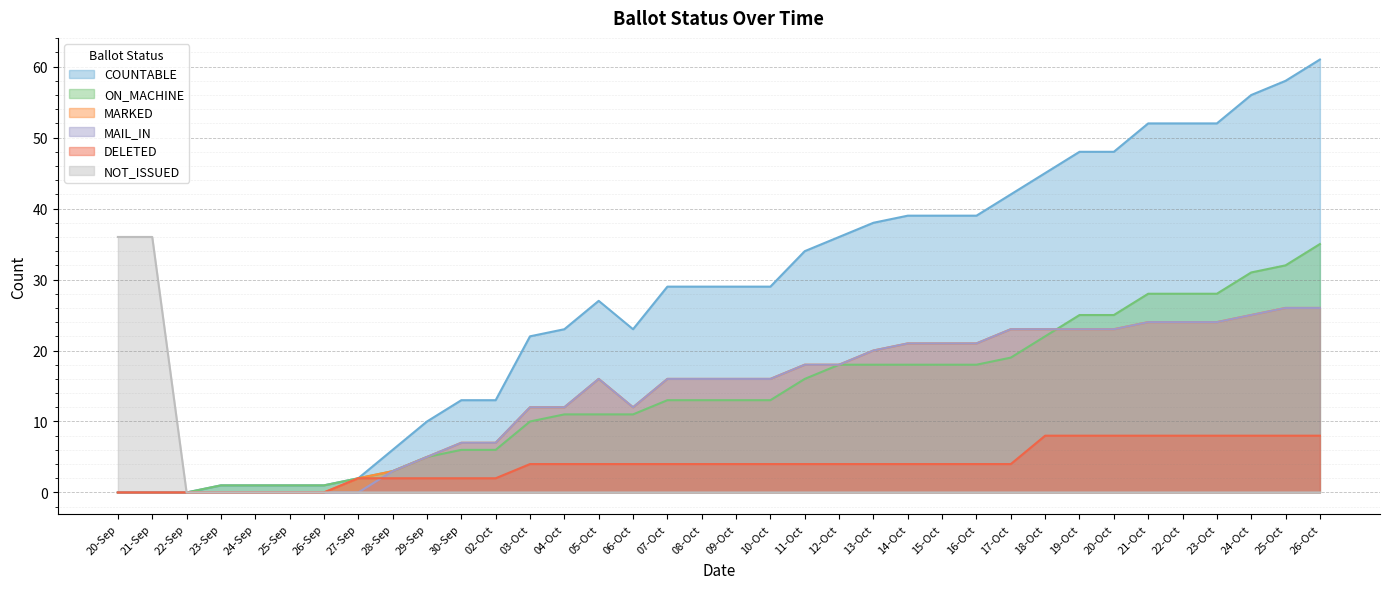

True or false: NOT_ISSUED has a value of -18 at 19-Oct.

False